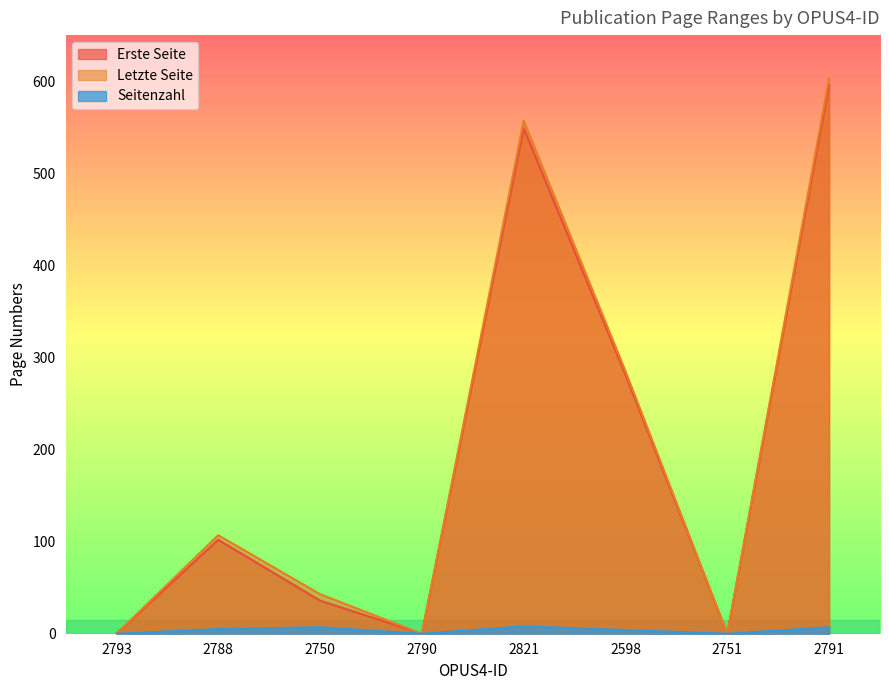

True or false: Erste Seite and Letzte Seite intersect in this chart.

False